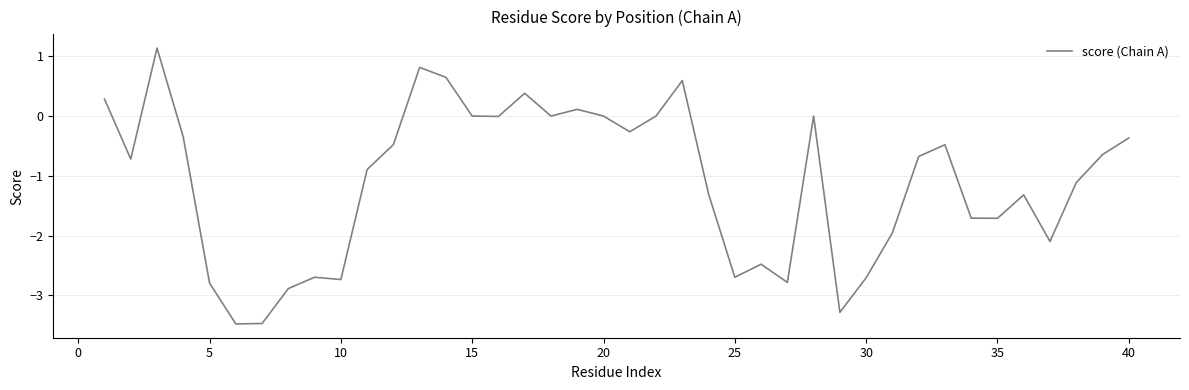

What is the greatest value displayed?

1.1